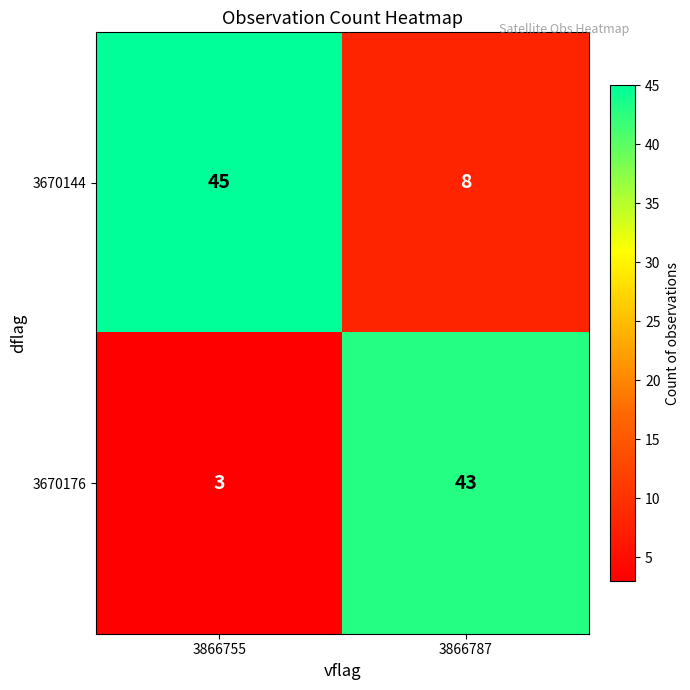

Where is 3670176 nearest to the value 23?

3866755